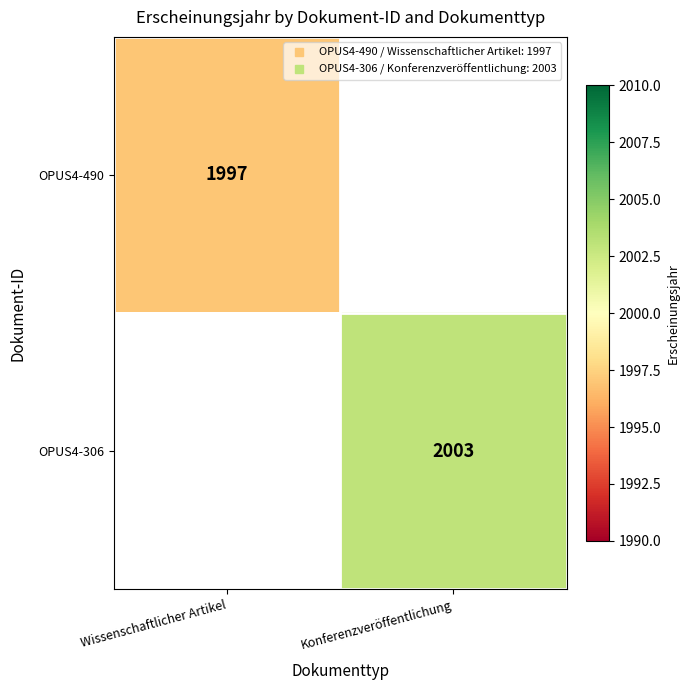

Is the value of OPUS4-306 at Wissenschaftlicher Artikel greater than the value of OPUS4-490 at Konferenzveröffentlichung?

No